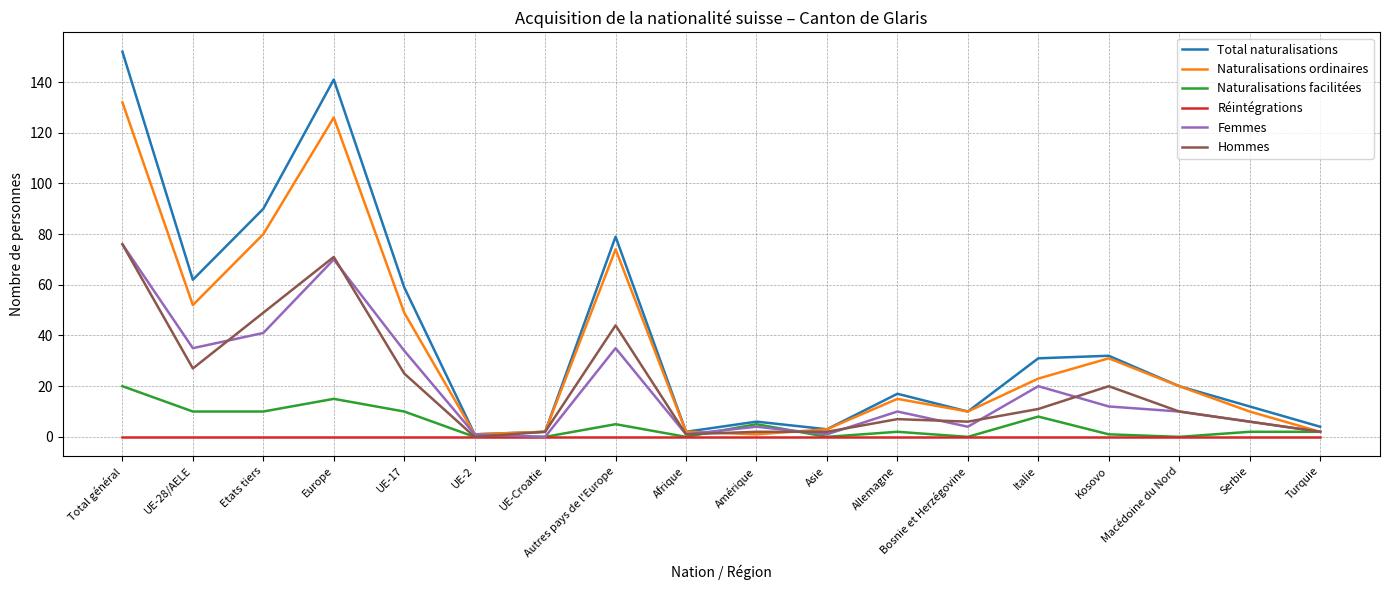

What is the difference between the second highest and minimum values in the Hommes series?

71